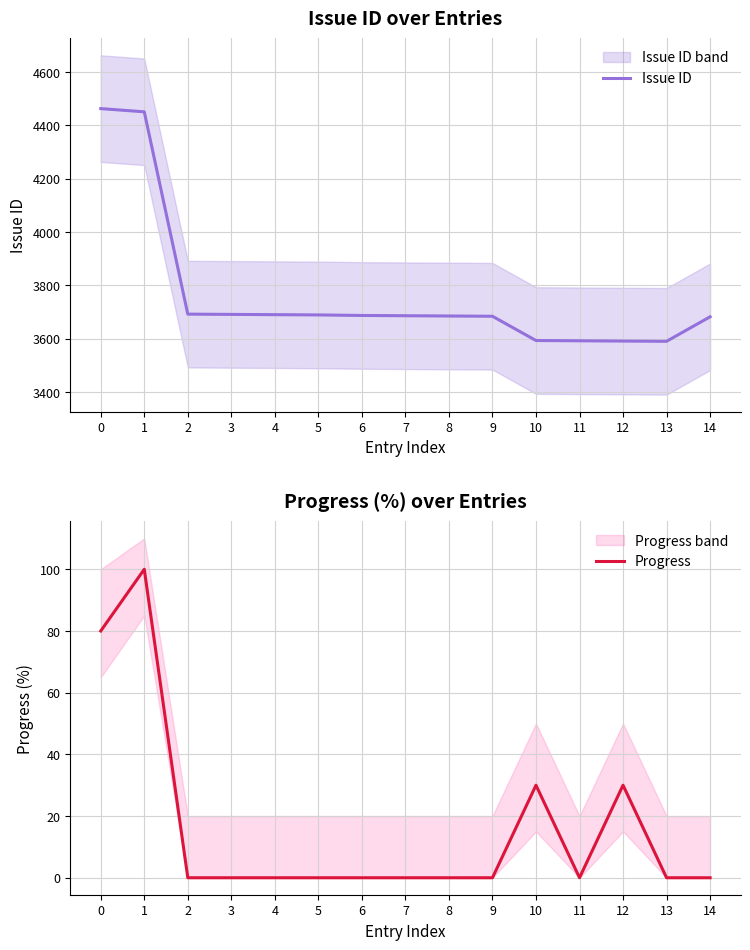

True or false: Issue ID has more than 0 points higher than both neighbors.

False